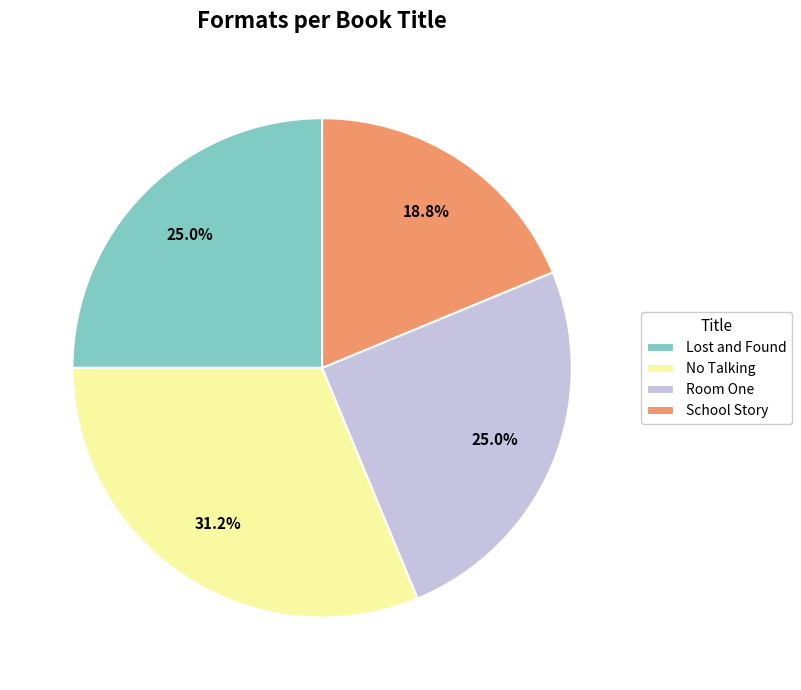

Which slice is the largest?

No Talking